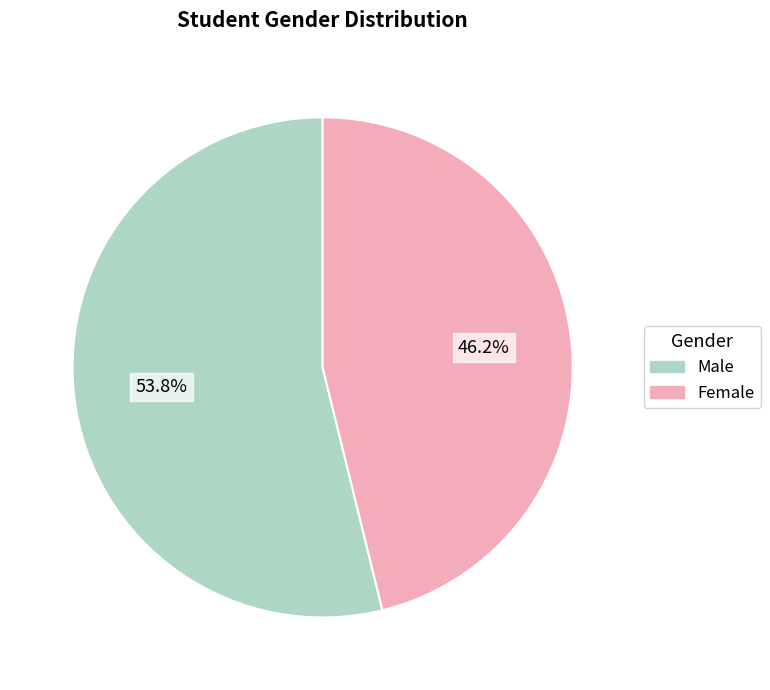

Does any single category account for the majority?

Yes